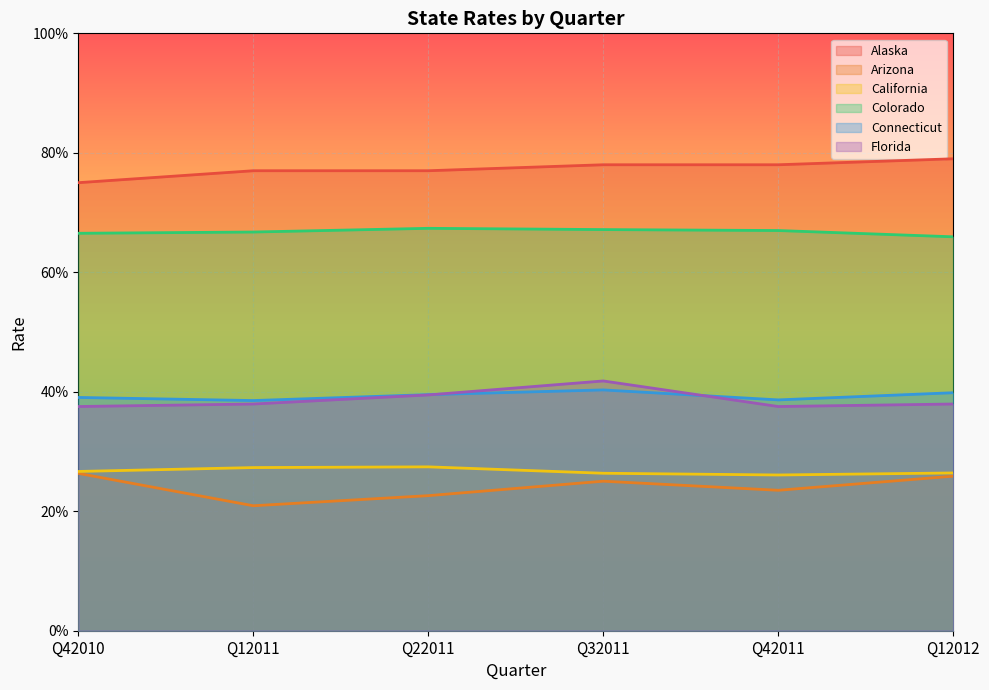

List the series in order of their peak value, highest first.

Alaska, Colorado, Florida, Connecticut, California, Arizona